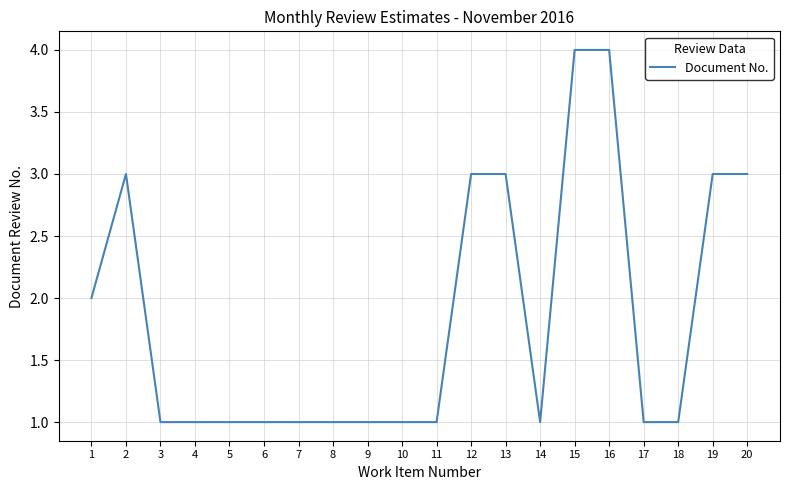

What is the smallest value displayed?

1